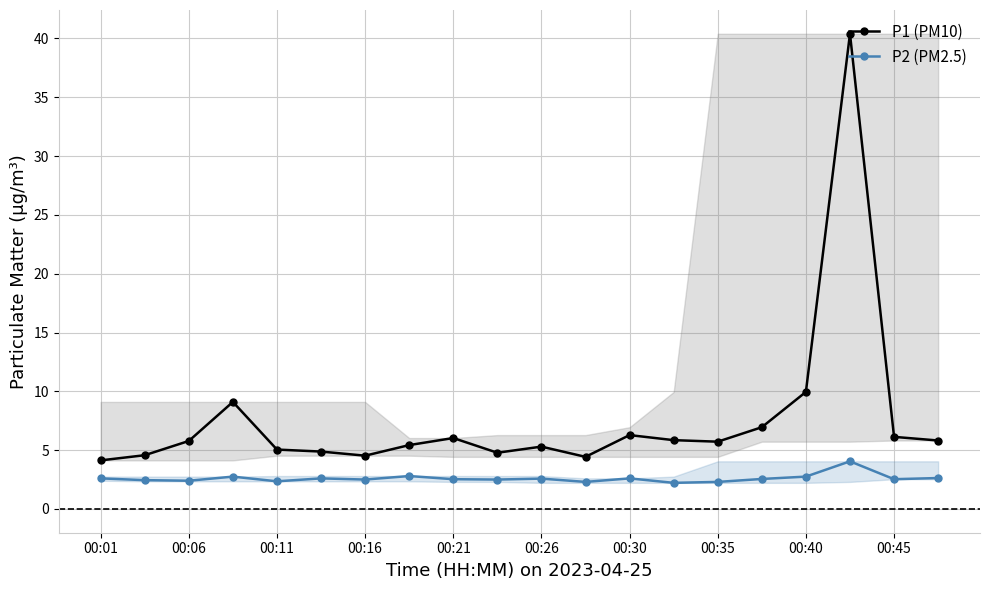

What is the smallest value displayed?

2.2